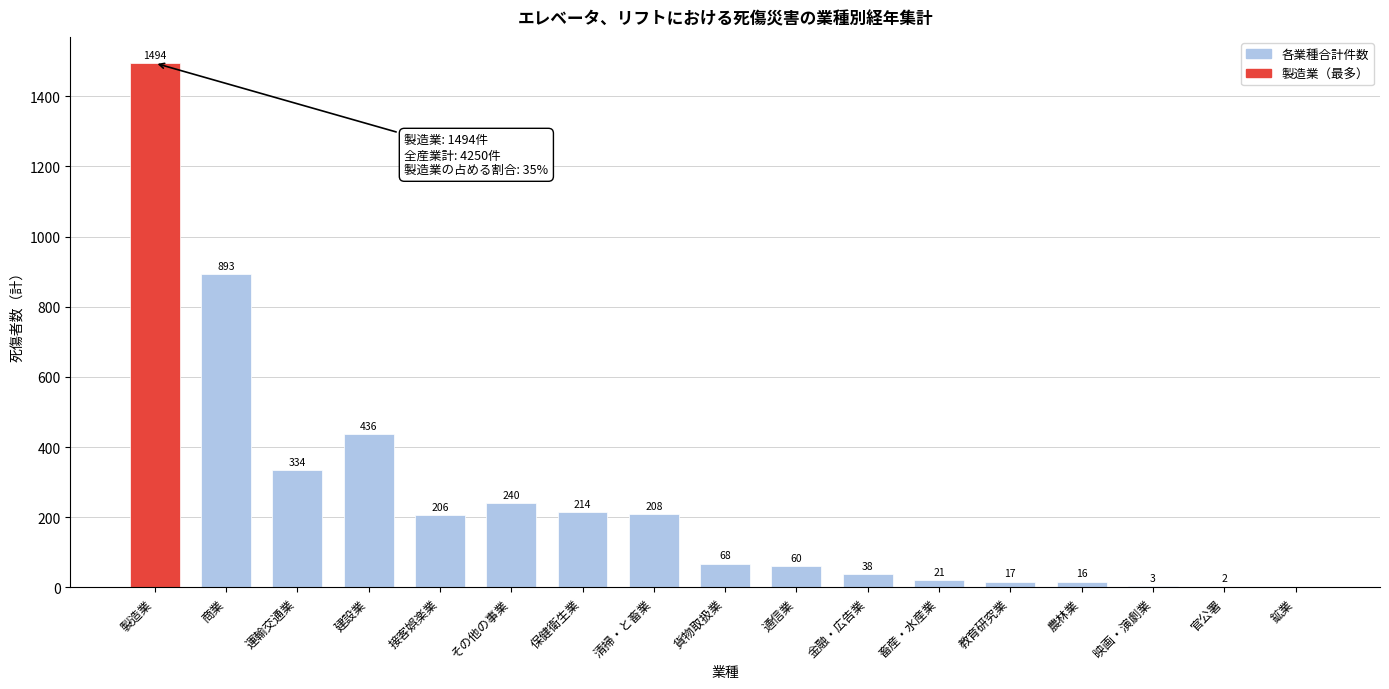

Reading left to right, what are all the values shown in this chart?

製造業=1494	商業=893	運輸交通業=334	建設業=436	接客娯楽業=206	その他の事業=240	保健衛生業=214	清掃・と畜業=208	貨物取扱業=68	通信業=60	金融・広告業=38	畜産・水産業=21	教育研究業=17	農林業=16	映画・演劇業=3	官公署=2	鉱業=0